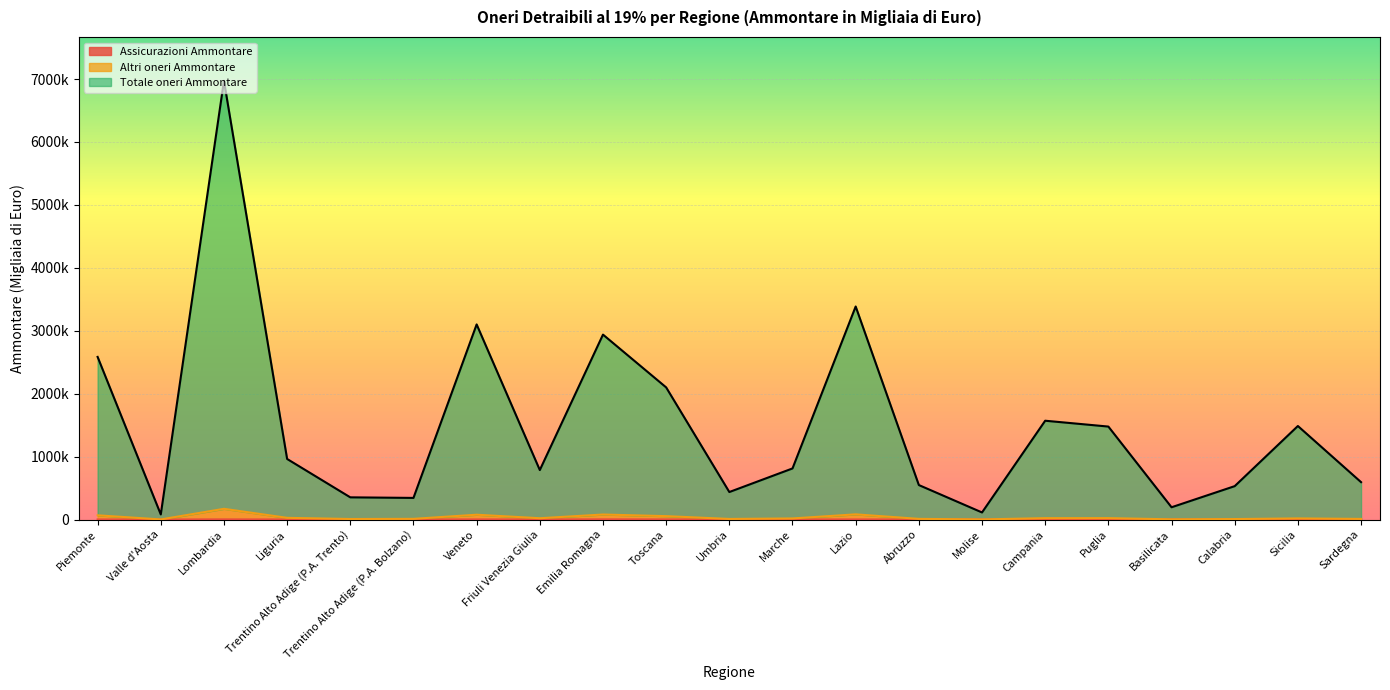

What is the greatest value displayed?

6971523